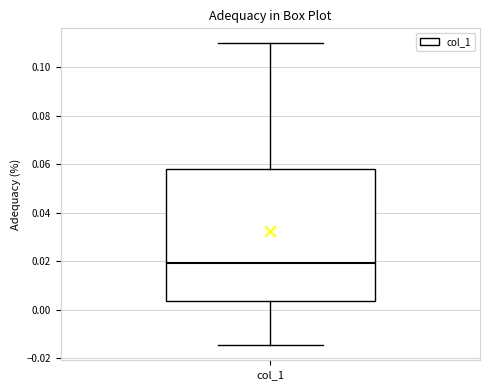

Where is the lower edge of the box for col_1 on the y-axis? The values are not printed on the chart, so give them approximately, as read against the axis.

0.004